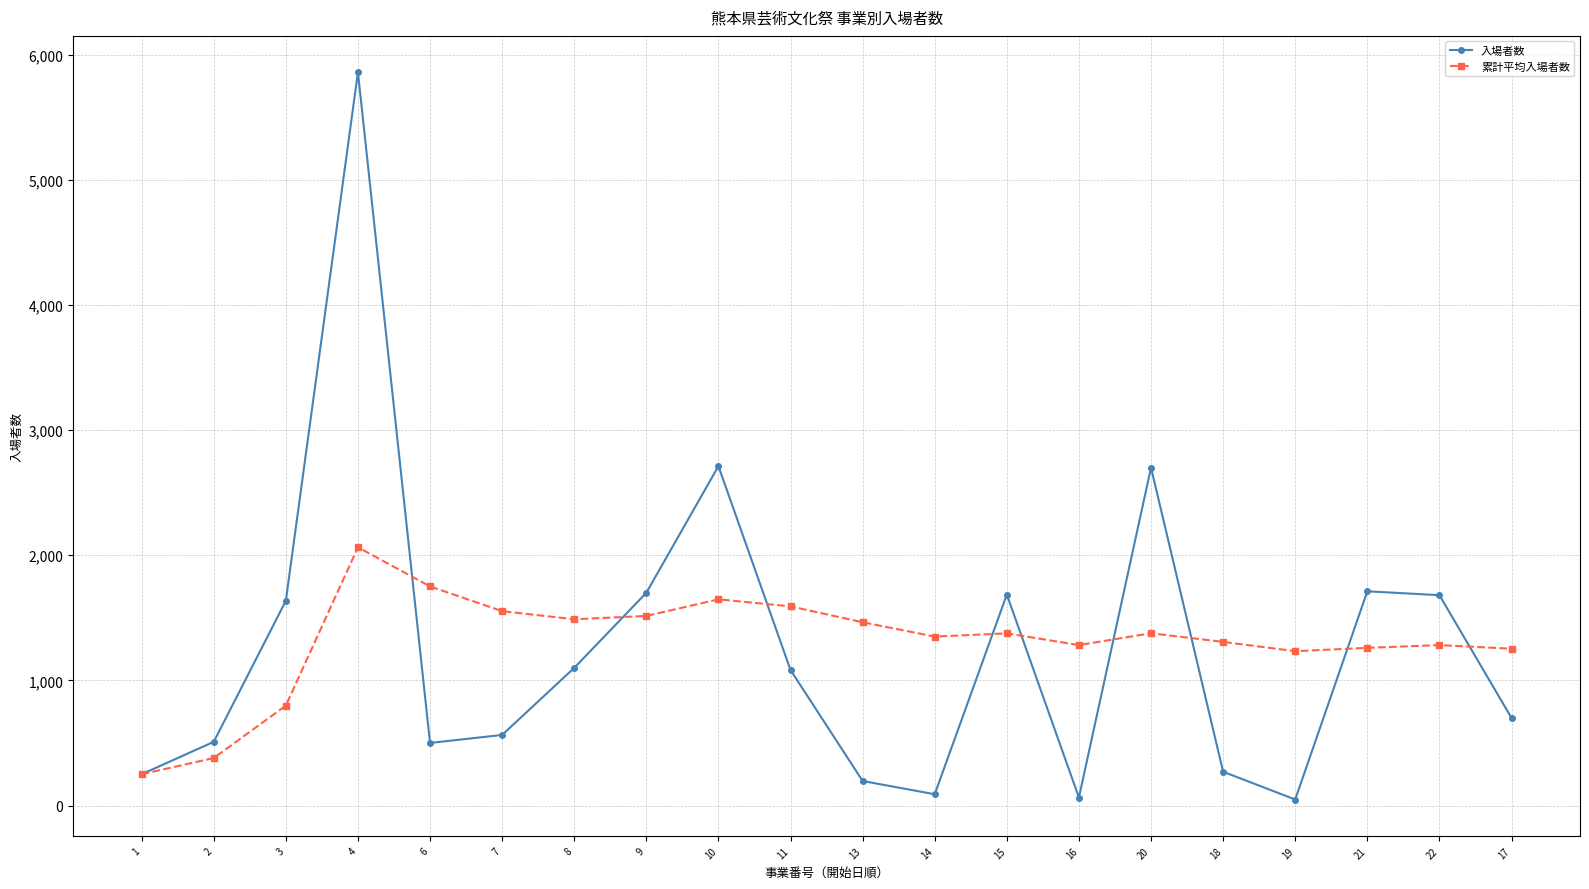

What is the maximum value for 入場者数?

5860.0